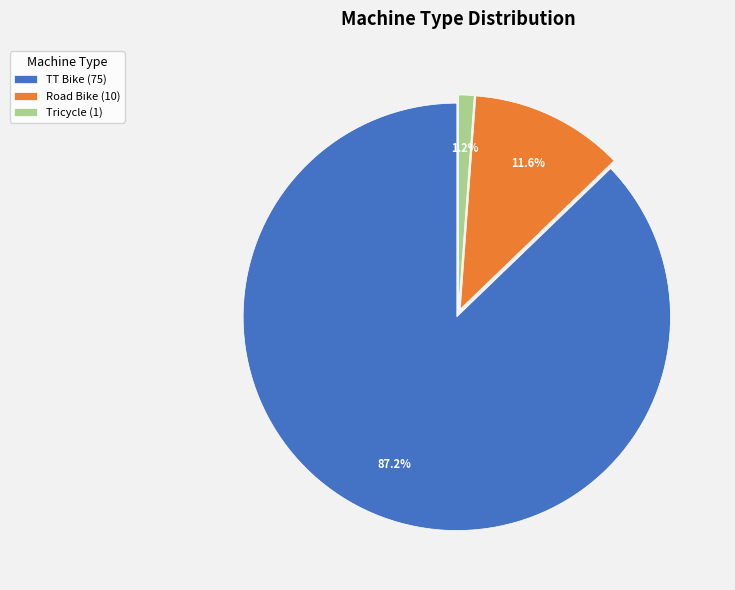

To the nearest percent, what is the difference between the largest and smallest slice percentages?

86%